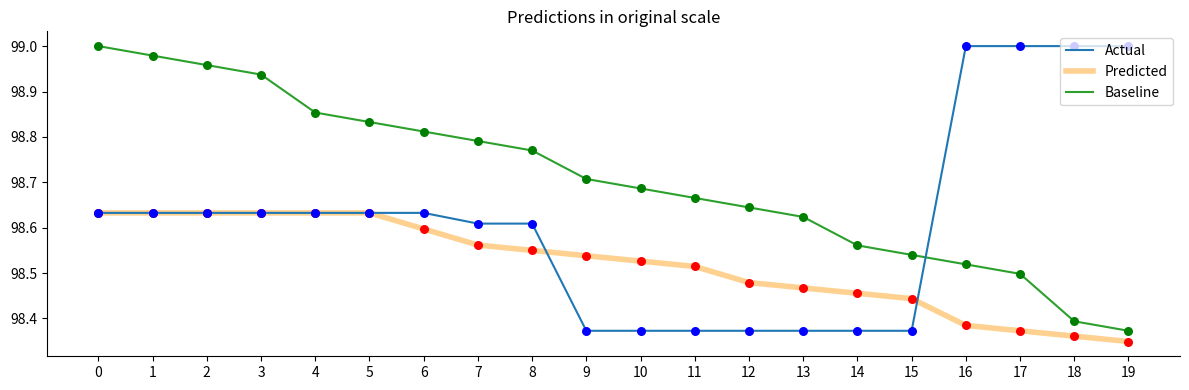

What are all the series names shown in the legend?

Actual, Predicted, Baseline